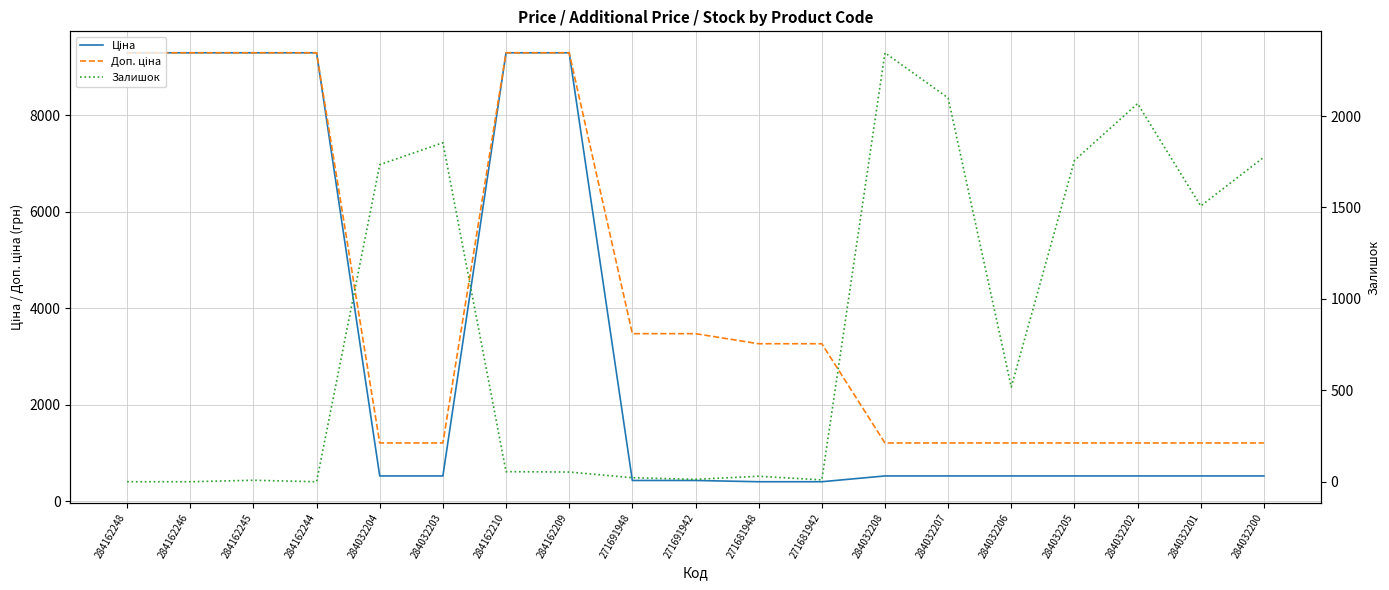

Is it true that Ціна equals 91.3 at 271691948?

False